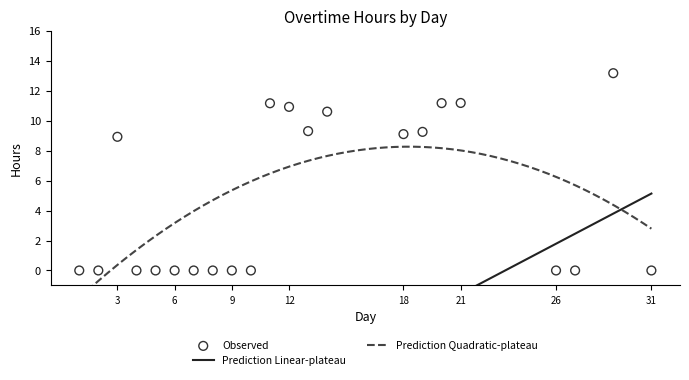

Which has a higher value, 20 or 5?

20